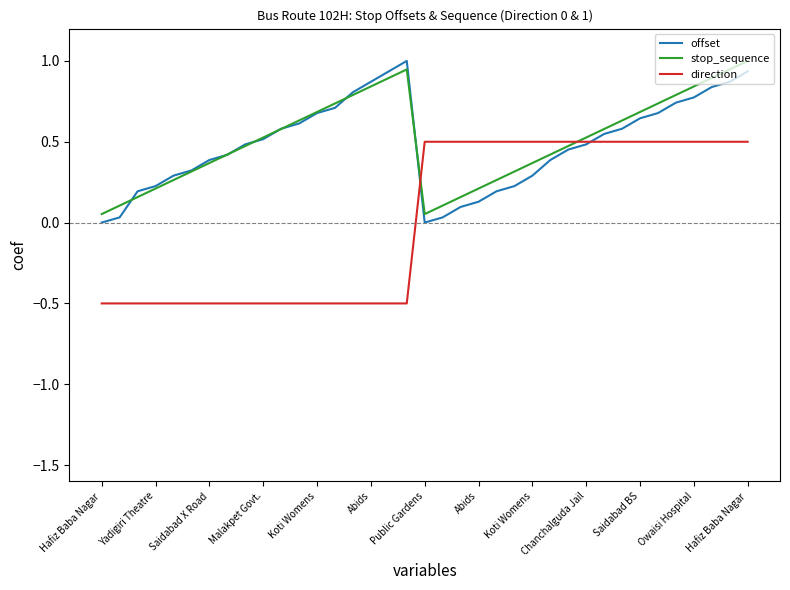

In offset, how many points are higher than both neighbors (excluding endpoints)?

1